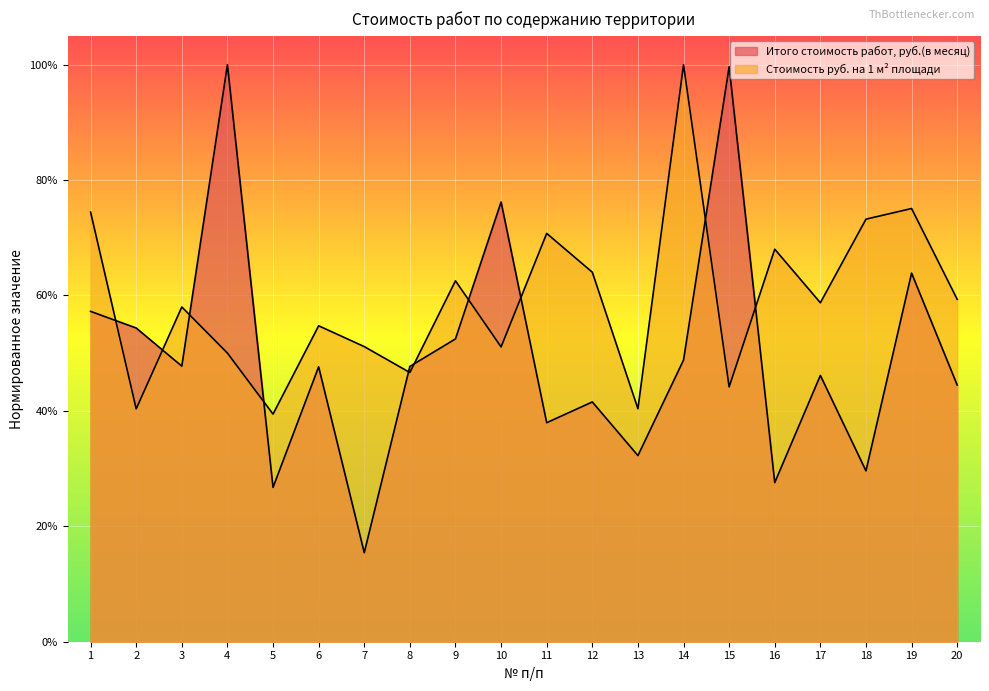

Where is the first local minimum for Стоимость руб. на 1 м² площади?

2